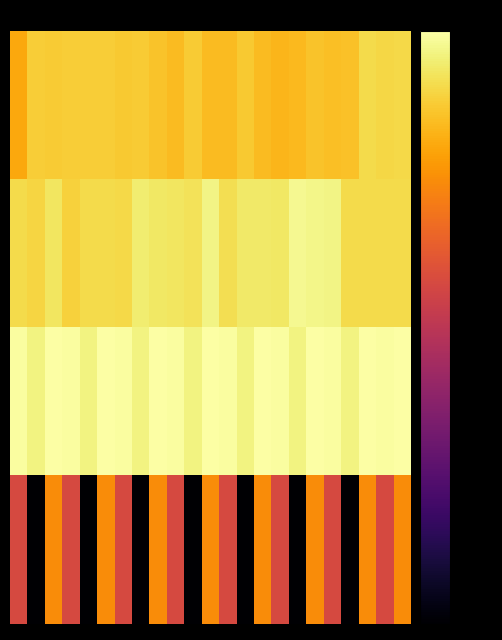

What is the minimum value shown in the chart?

-120.0